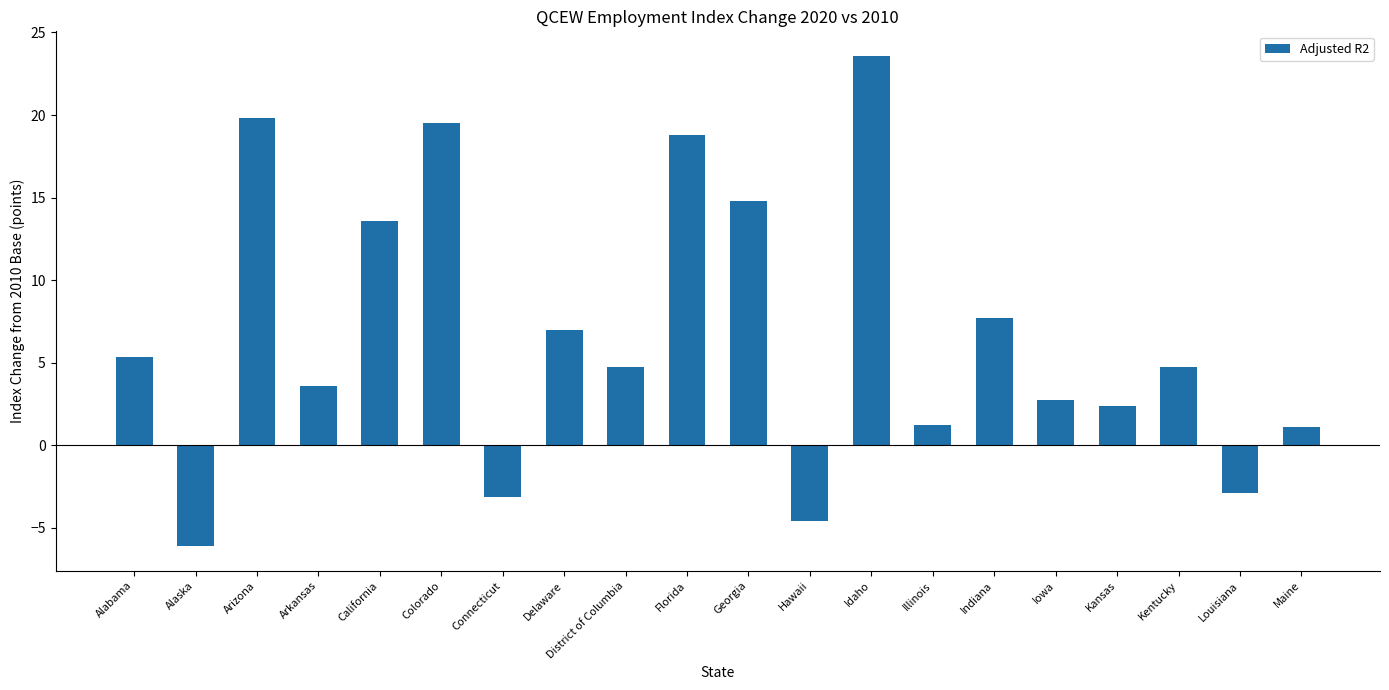

Where does the data first go above 4?

Alabama